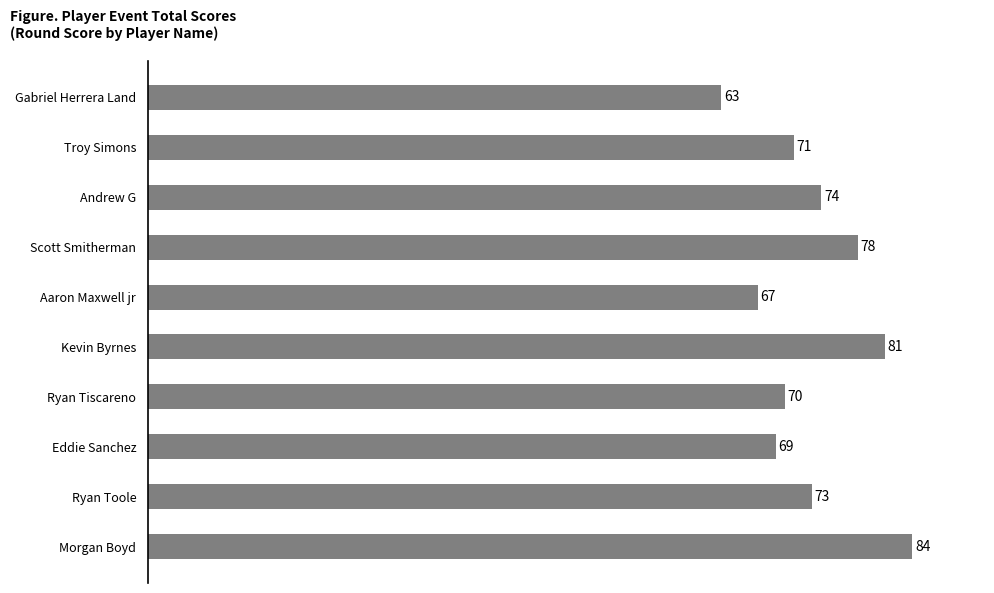

What is the minimum value shown in the chart?

63